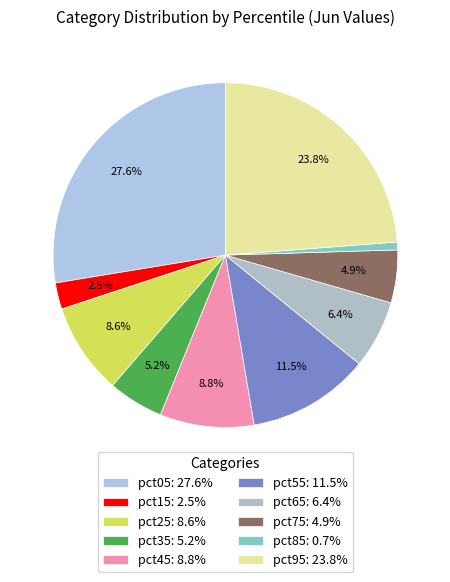

Combined, do pct75 and pct05 account for over 50%?

No